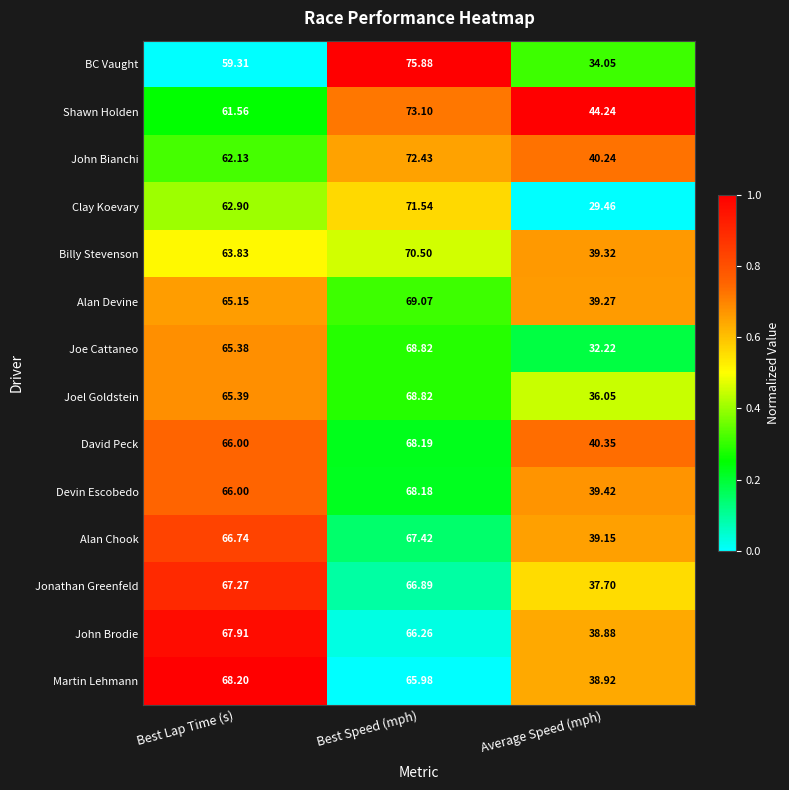

How many series are shown in this chart?

14